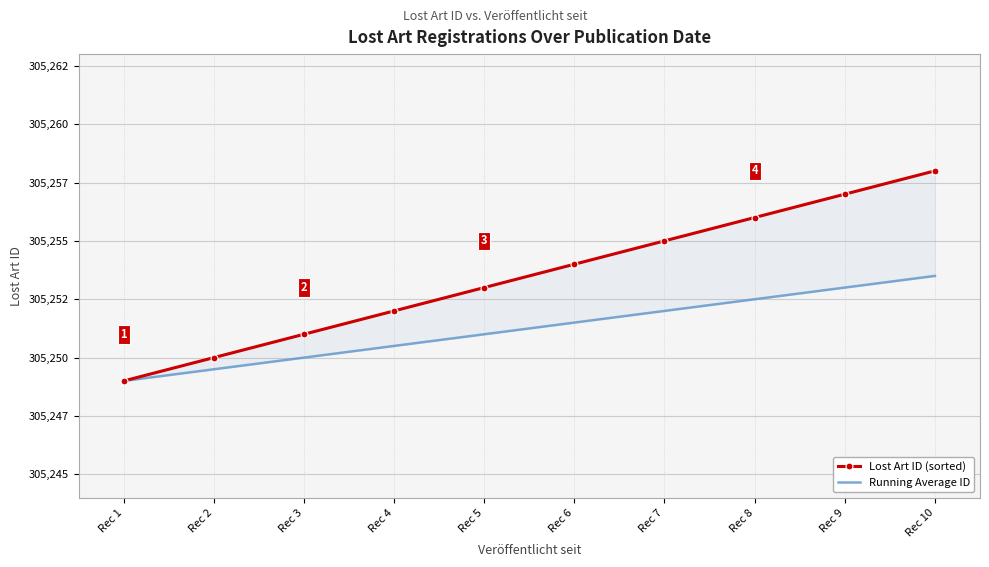

Reading left to right, transcribe all the data shown in this chart.

Lost Art ID (sorted): 305249.0	305250.0	305251.0	305252.0	305253.0	305254.0	305255.0	305256.0	305257.0	305258.0
Running Average ID: 305249.0	305249.5	305250.0	305250.5	305251.0	305251.5	305252.0	305252.5	305253.0	305253.5